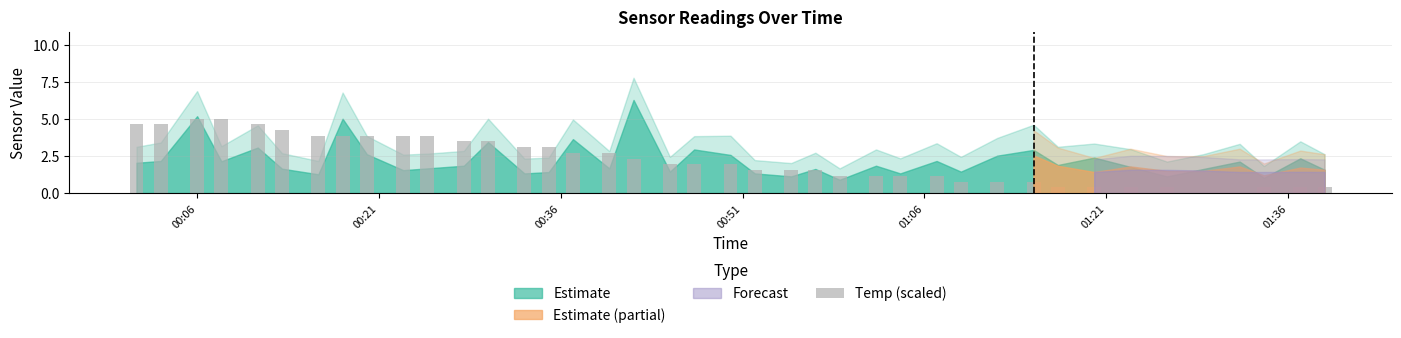

Reading left to right, transcribe all the data shown in this chart.

4.7	4.7	5.0	5.0	4.7	4.3	3.9	3.9	3.9	3.9	3.9	3.5	3.5	3.1	3.1	2.7	2.7	2.3	1.9	1.9	1.9	1.6	1.6	1.6	1.2	1.2	1.2	1.2	0.8	0.8	0.8	0.4	0.4	0.4	0.4	0.0	0.0	0.4	0.4	0.4